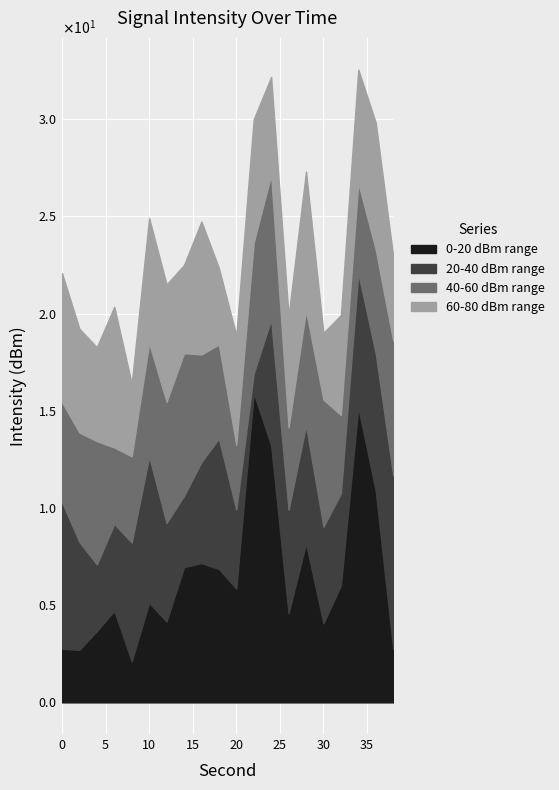

What are all the series names shown in the legend?

0-20 dBm range, 20-40 dBm range, 40-60 dBm range, 60-80 dBm range